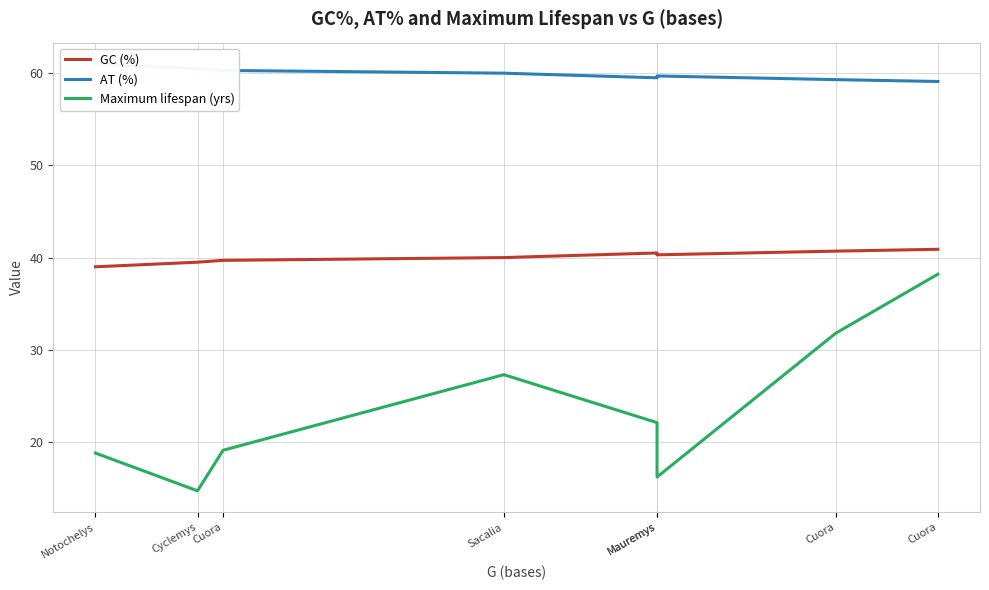

True or false: AT (%) has more than 0 interior local peaks.

True